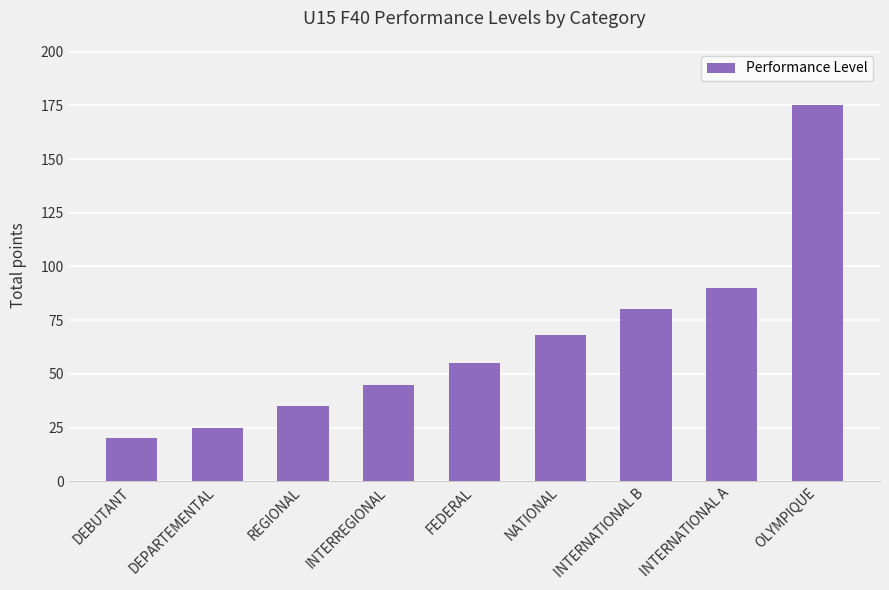

What is the greatest value displayed?

175